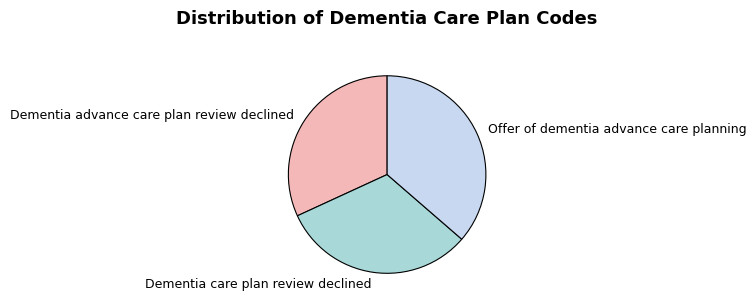

Is the sum of Dementia care plan review declined and Offer of dementia advance care planning greater than half?

Yes